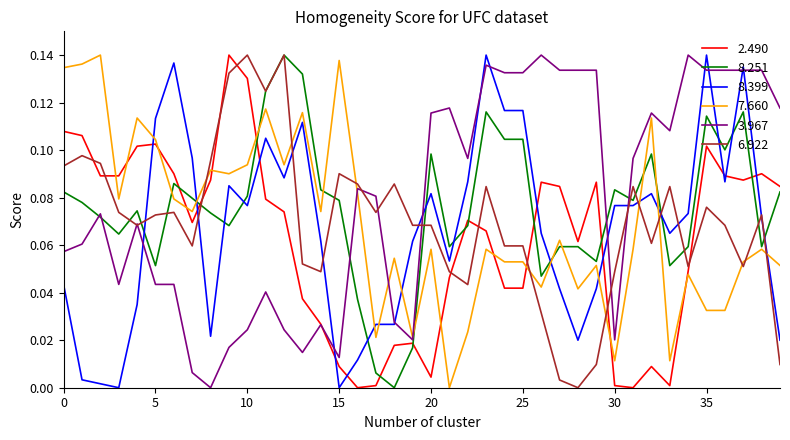

What is the sum of all 2.490 values?

2.5